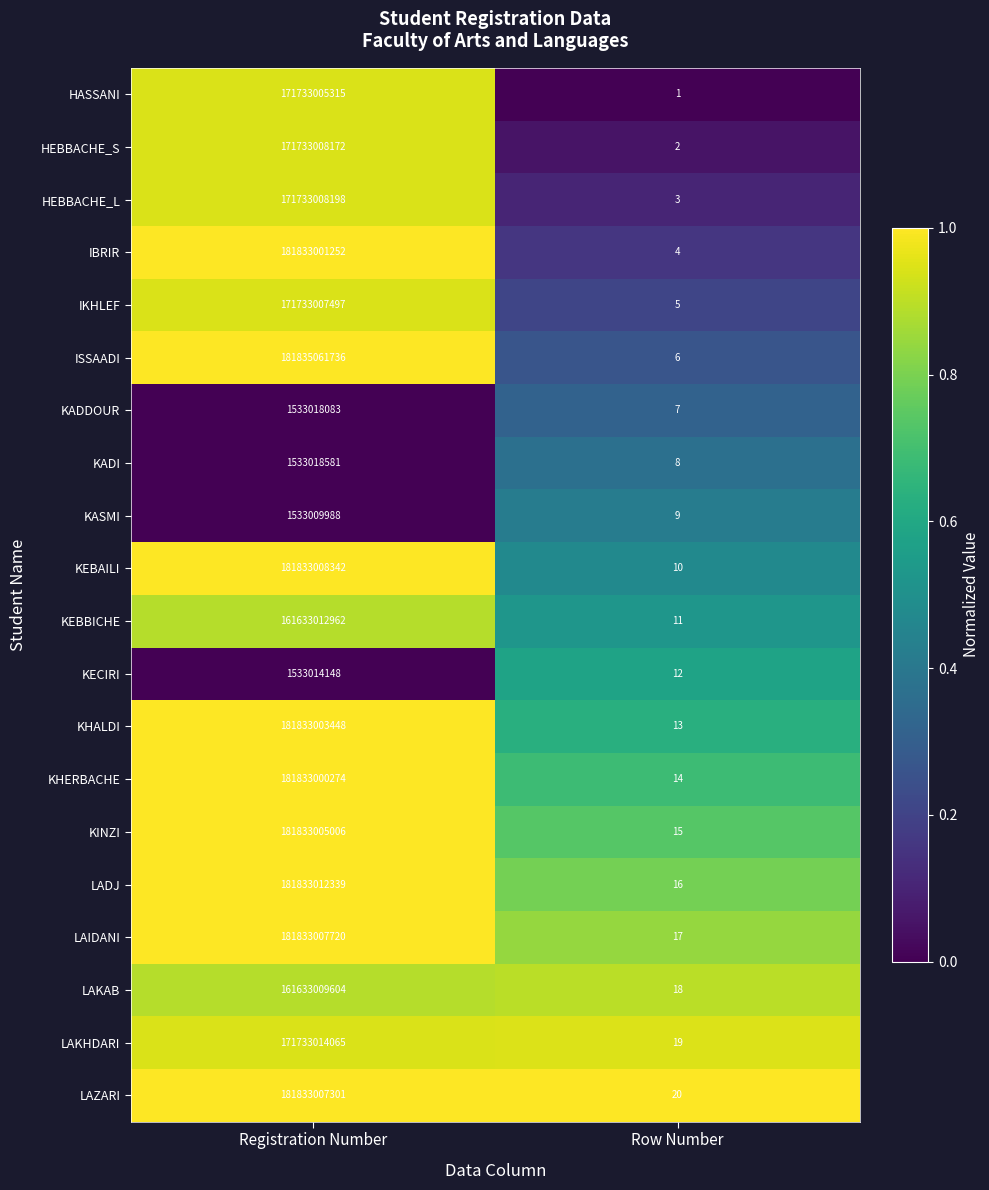

Between Registration Number and Row Number, which series saw the biggest shift?

ISSAADI